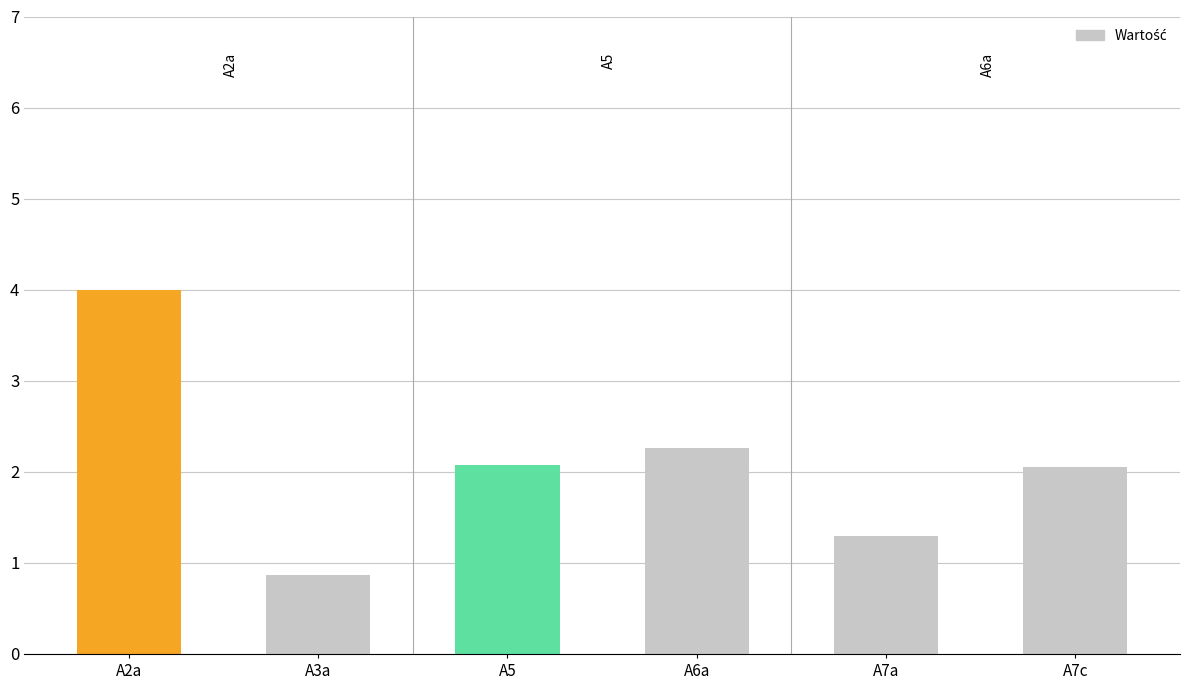

Which has a higher value, A2a or A7c?

A2a